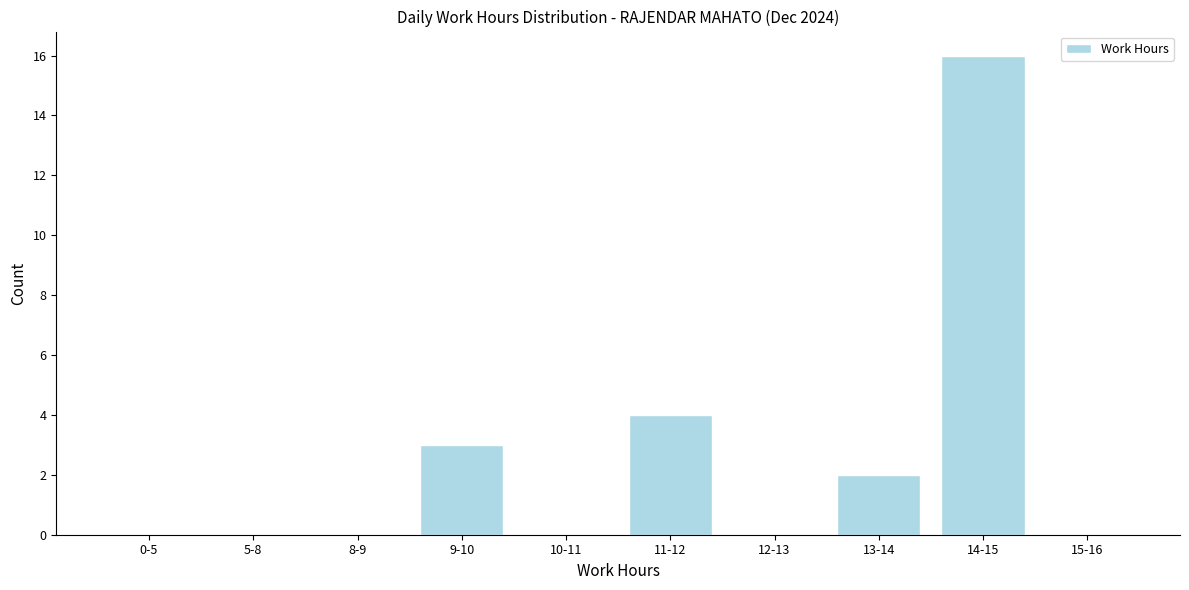

Reading right to left, transcribe all the data shown in this chart.

15-16=0	14-15=16	13-14=2	12-13=0	11-12=4	10-11=0	9-10=3	8-9=0	5-8=0	0-5=0